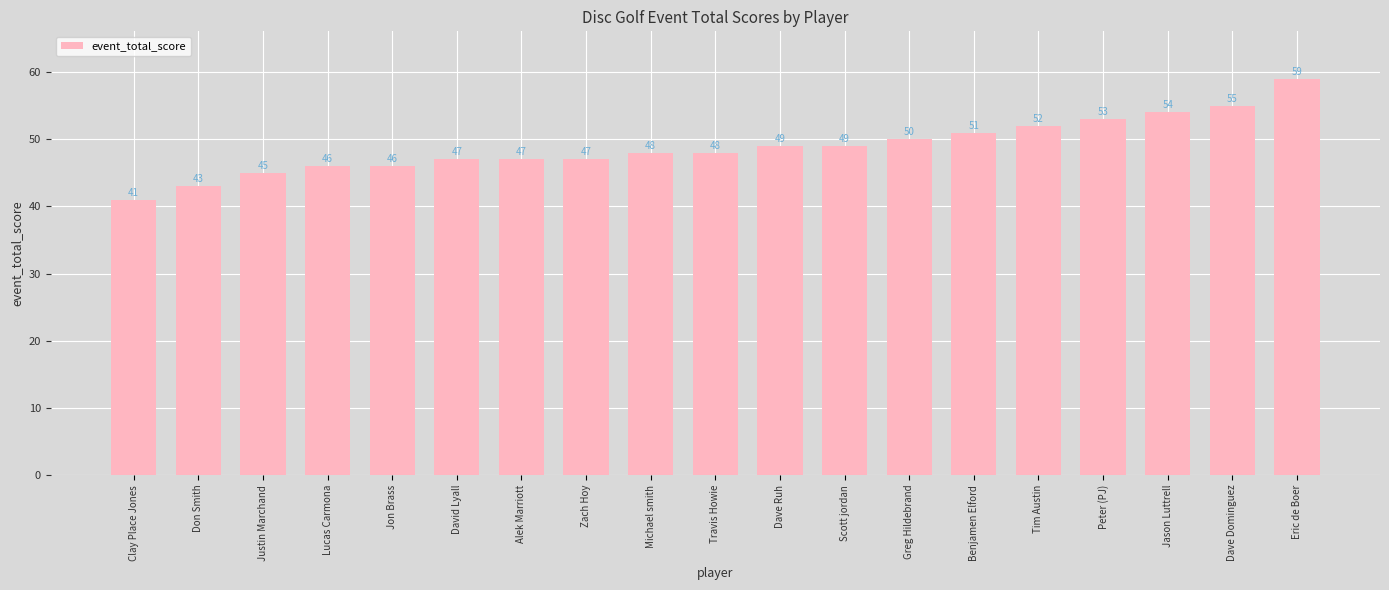

Count the number of categories in the chart.

19